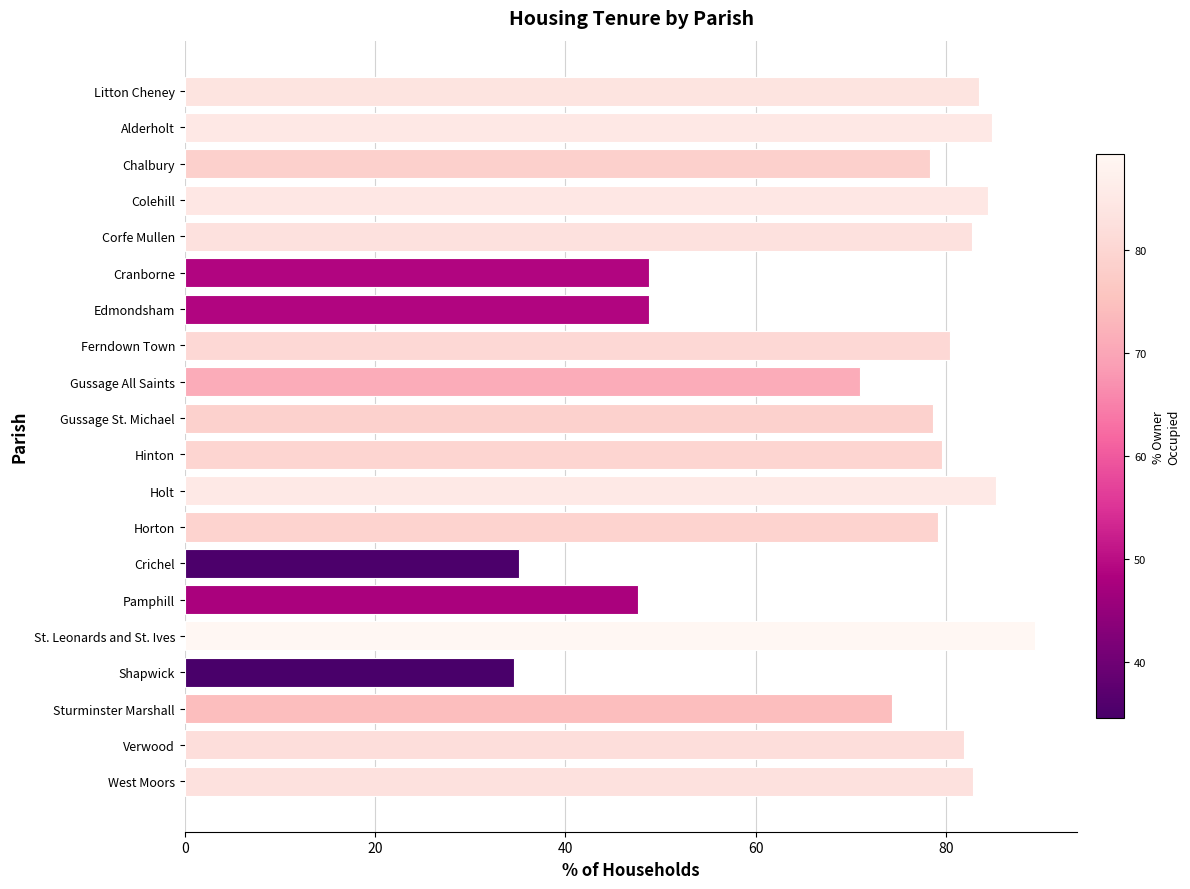

The value at St. Leonards and St. Ives is 151.0. True or false?

False